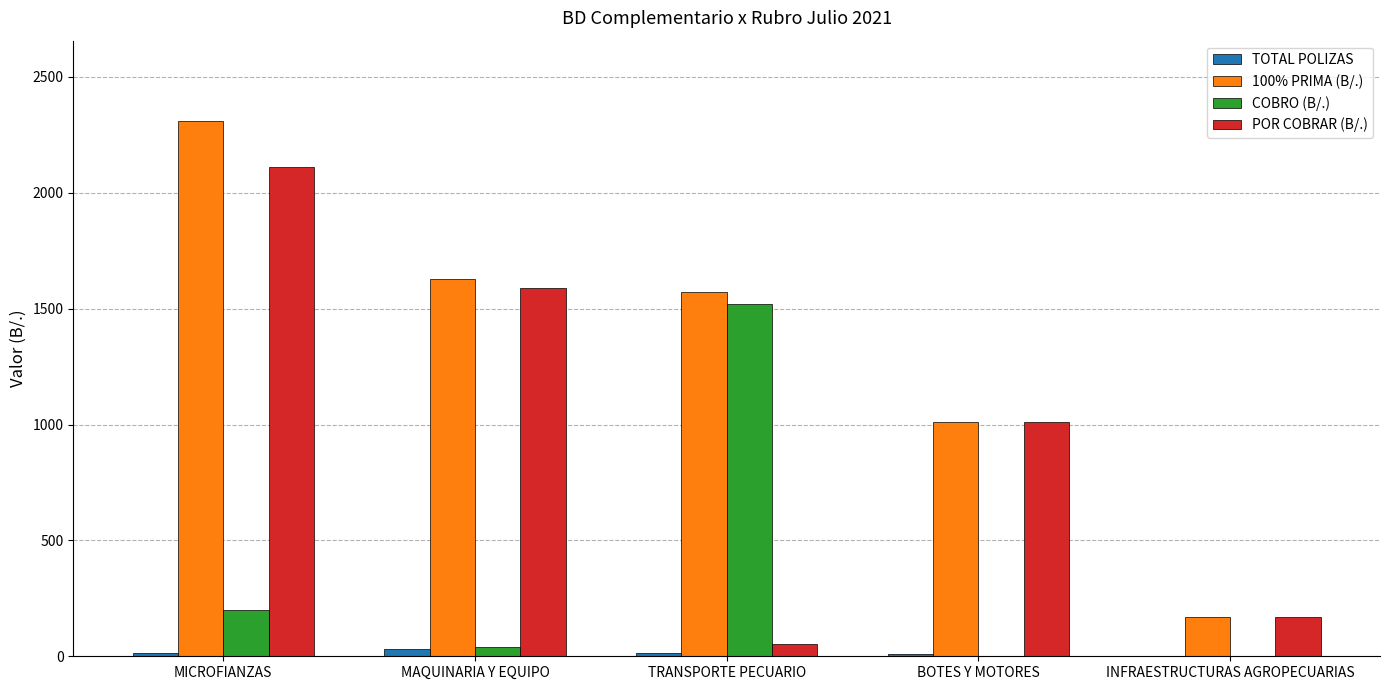

Is the value of 100% PRIMA (B/.) at TRANSPORTE PECUARIO greater than the value of TOTAL POLIZAS at MICROFIANZAS?

Yes